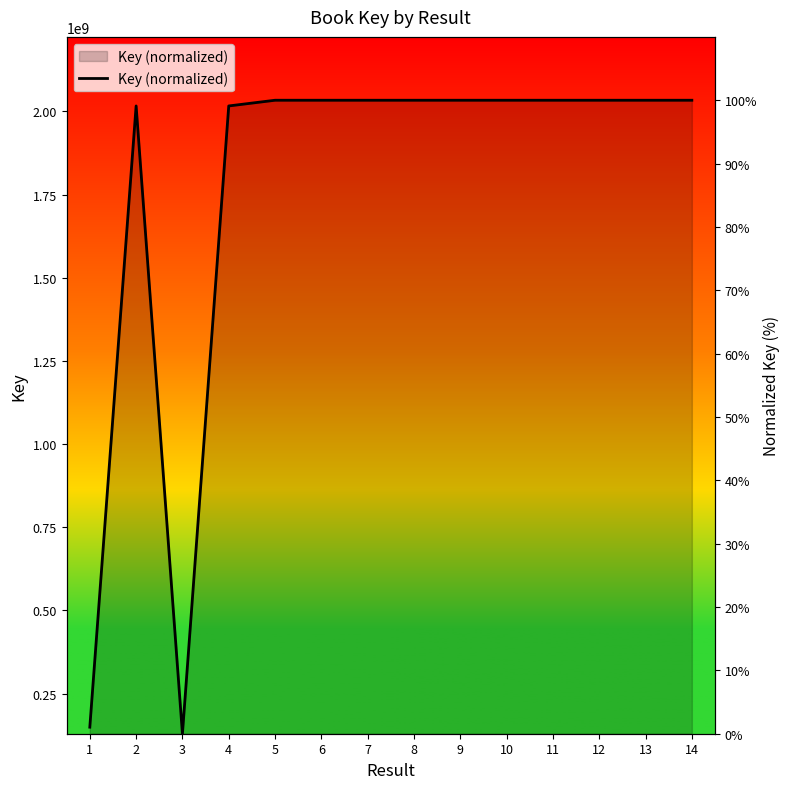

Reading left to right, list all the values displayed in this chart.

1.0	99.1	0.0	99.1	100.0	100.0	100.0	100.0	100.0	100.0	100.0	100.0	100.0	100.0